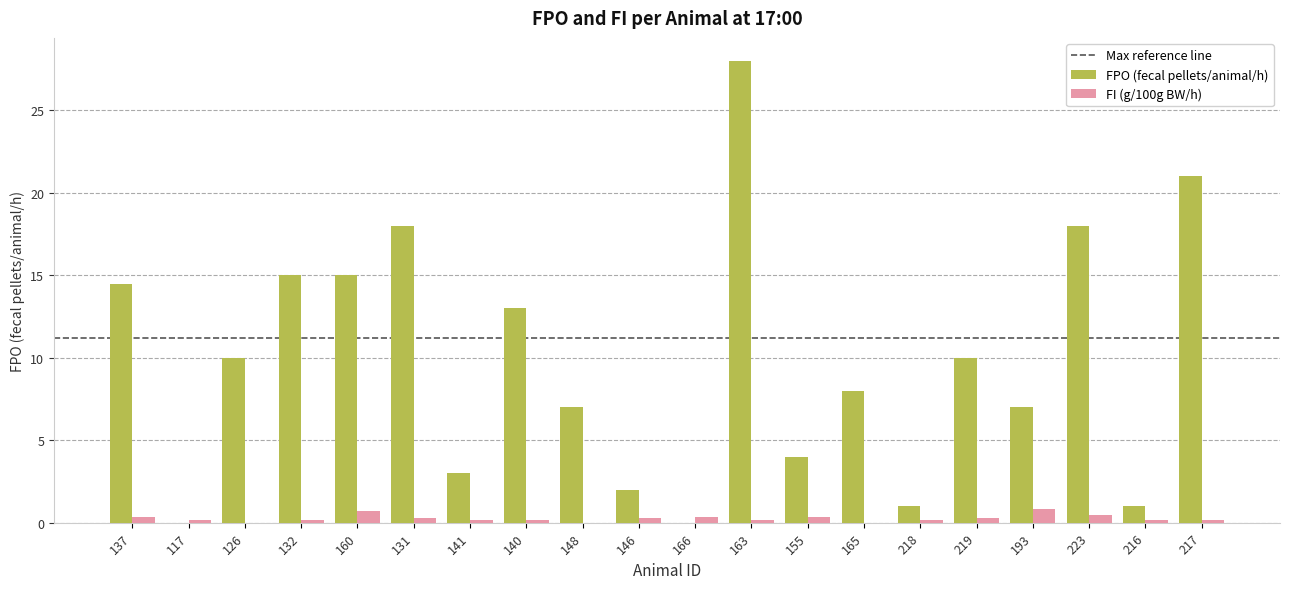

What is the approximate value of FPO (fecal pellets/animal/h) at 155?

4.0